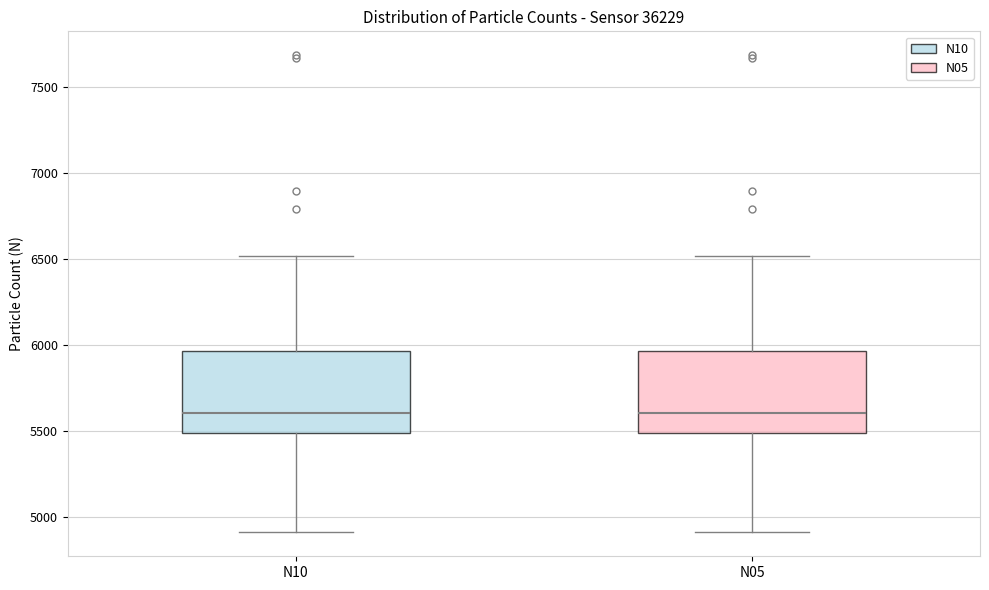

Where does the upper whisker of the box for N10 end on the y-axis? The values are not printed on the chart, so give them approximately, as read against the axis.

6500